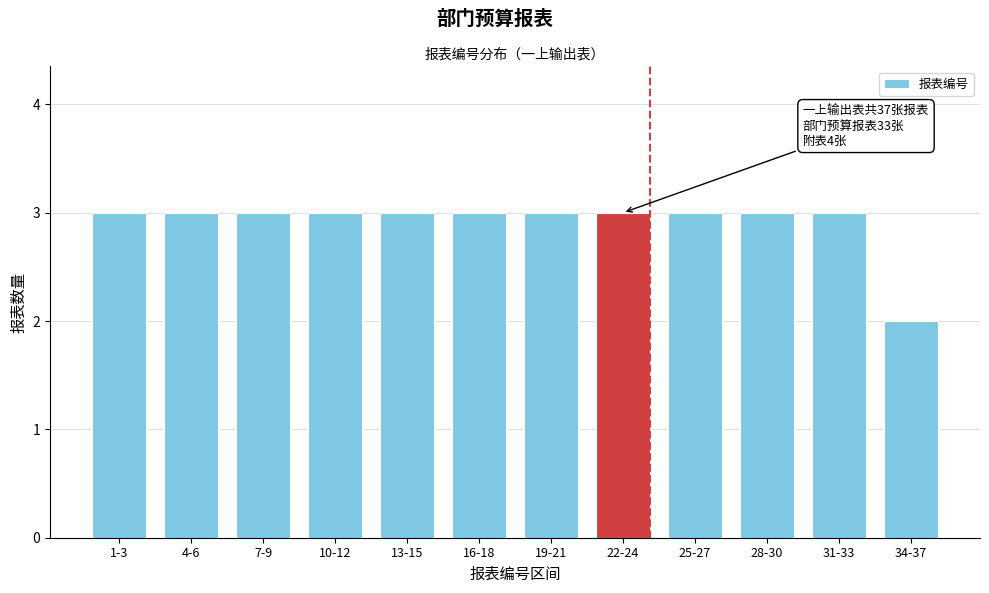

Reading right to left, what are all the values shown in this chart?

34-37=2	31-33=3	28-30=3	25-27=3	22-24=3	19-21=3	16-18=3	13-15=3	10-12=3	7-9=3	4-6=3	1-3=3